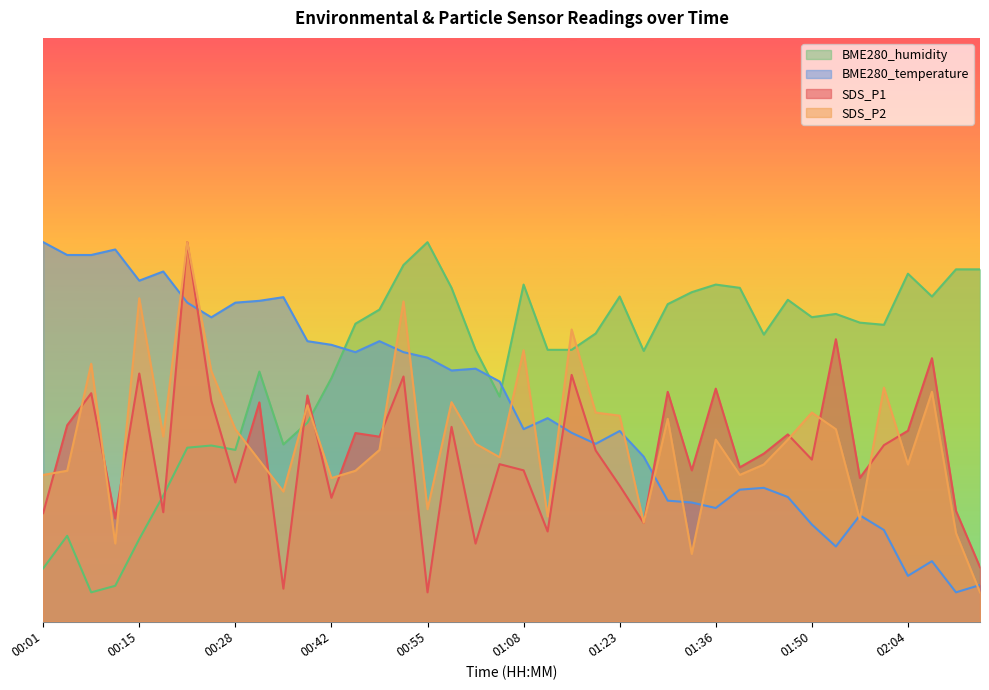

What is the label of the 26th point from the left?

01:26